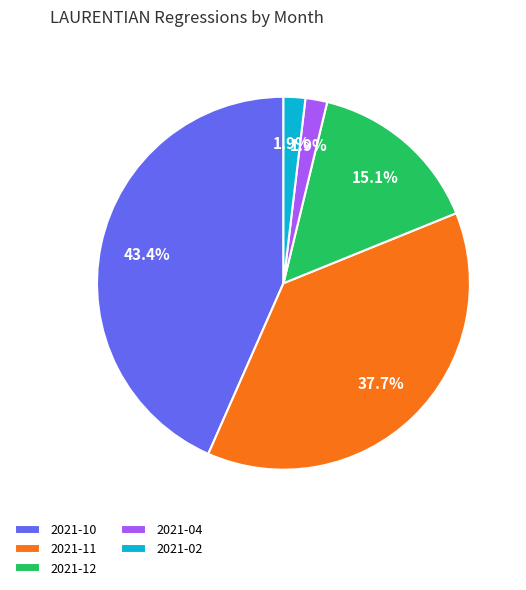

What portion of the pie excludes 2021-04?

98.1%